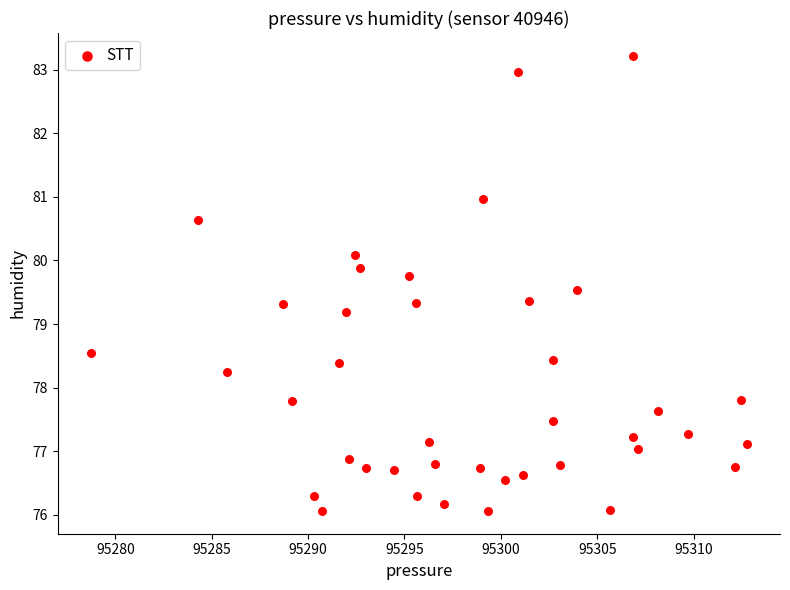

What Y value in the scatter plot is closest to 79?

79.2